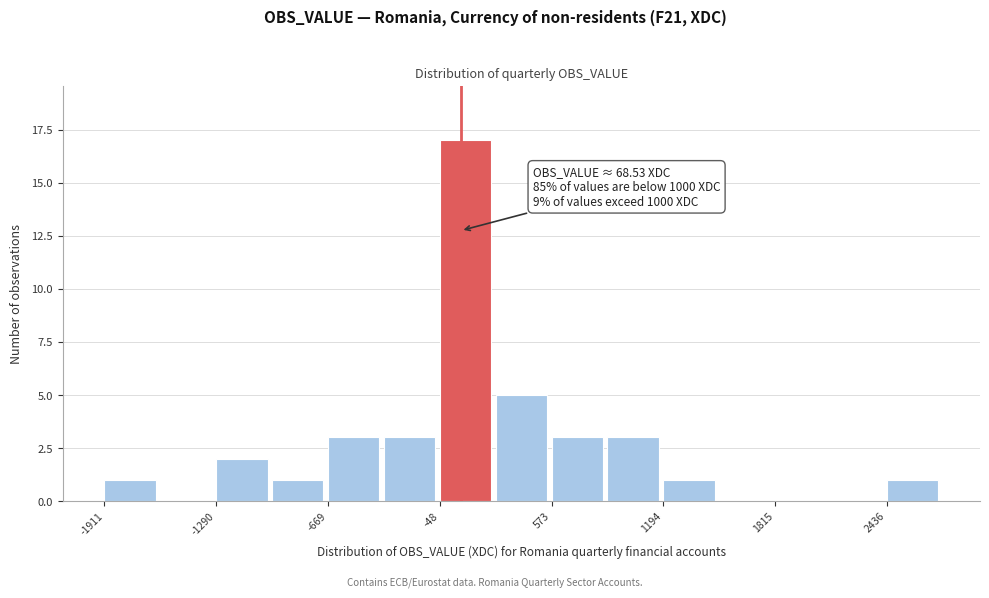

Around what value on the x-axis is the tallest bar? Give the approximate position of its centre, as read against the axis.

100